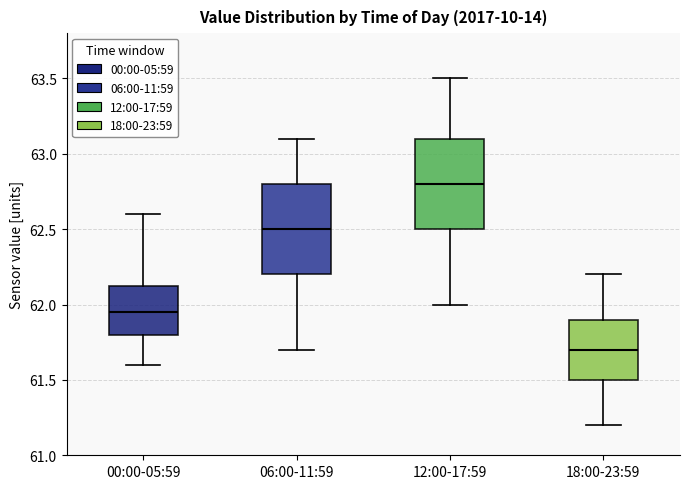

Reading left to right, read every box against the y-axis: the position of its median line, the range the box covers, and the ends of its whiskers. The values are not printed on the chart, so give them approximately, as read against the axis.

00:00-05:59: median 61.95, box 61.80 to 62.15, whiskers 61.60 to 62.60
06:00-11:59: median 62.50, box 62.20 to 62.80, whiskers 61.70 to 63.10
12:00-17:59: median 62.80, box 62.50 to 63.10, whiskers 62.00 to 63.50
18:00-23:59: median 61.70, box 61.50 to 61.90, whiskers 61.20 to 62.20